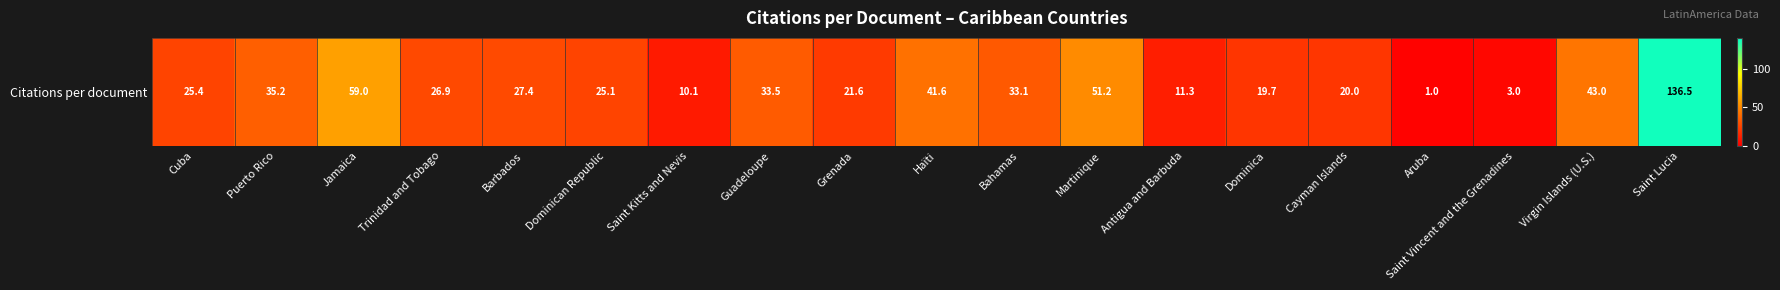

Reading left to right, extract all data points from this chart.

Cuba=25.4	Puerto Rico=35.2	Jamaica=59.0	Trinidad and Tobago=26.9	Barbados=27.4	Dominican Republic=25.1	Saint Kitts and Nevis=10.1	Guadeloupe=33.5	Grenada=21.6	Haïti=41.6	Bahamas=33.1	Martinique=51.2	Antigua and Barbuda=11.3	Dominica=19.7	Cayman Islands=20.0	Aruba=1.0	Saint Vincent and the Grenadines=3.0	Virgin Islands (U.S.)=43.0	Saint Lucia=136.5